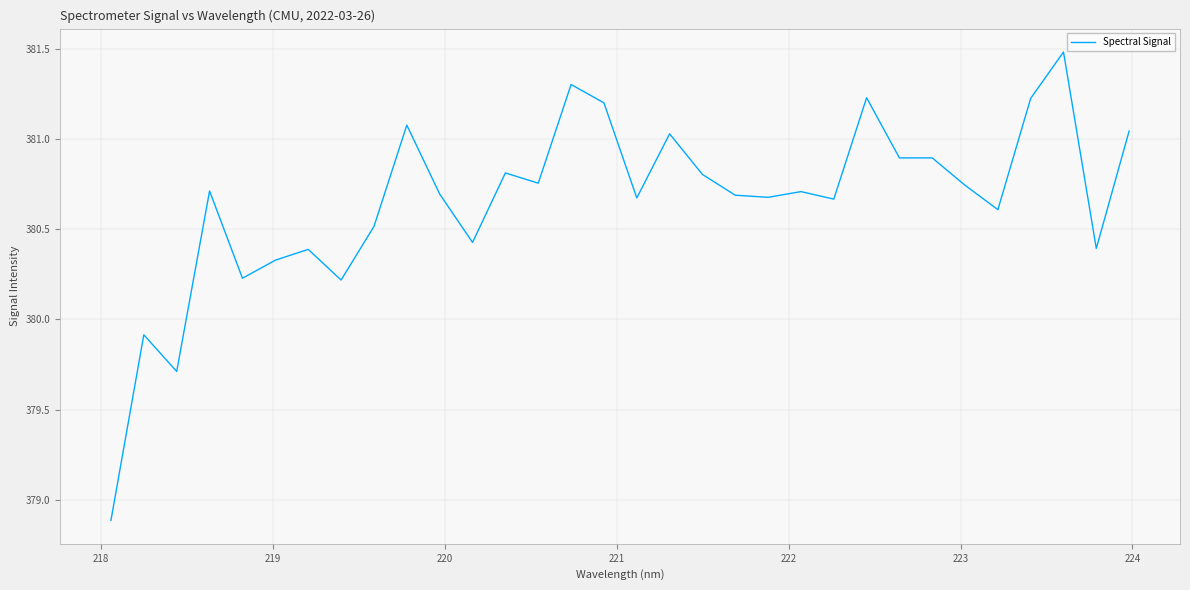

What is the greatest value displayed?

381.5